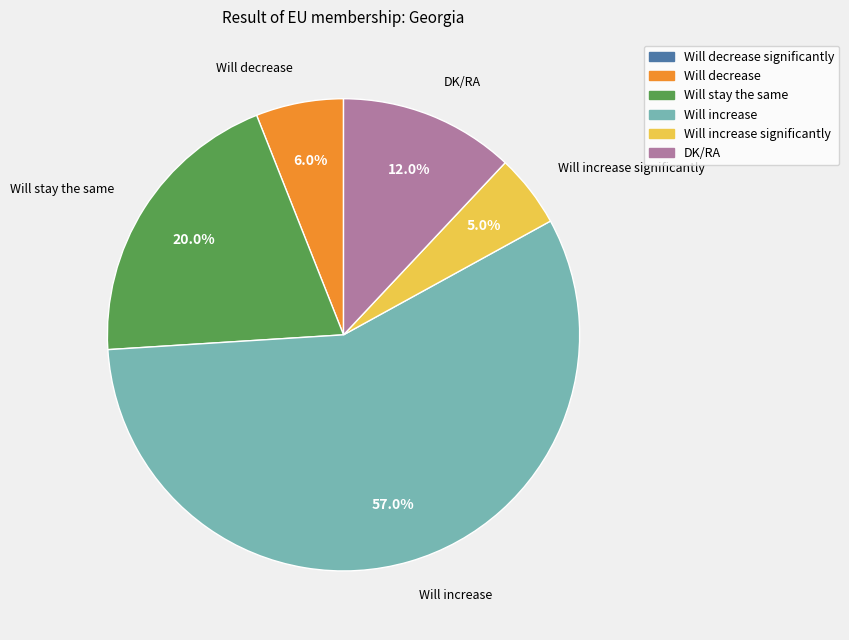

Is there a majority slice in this chart?

Yes